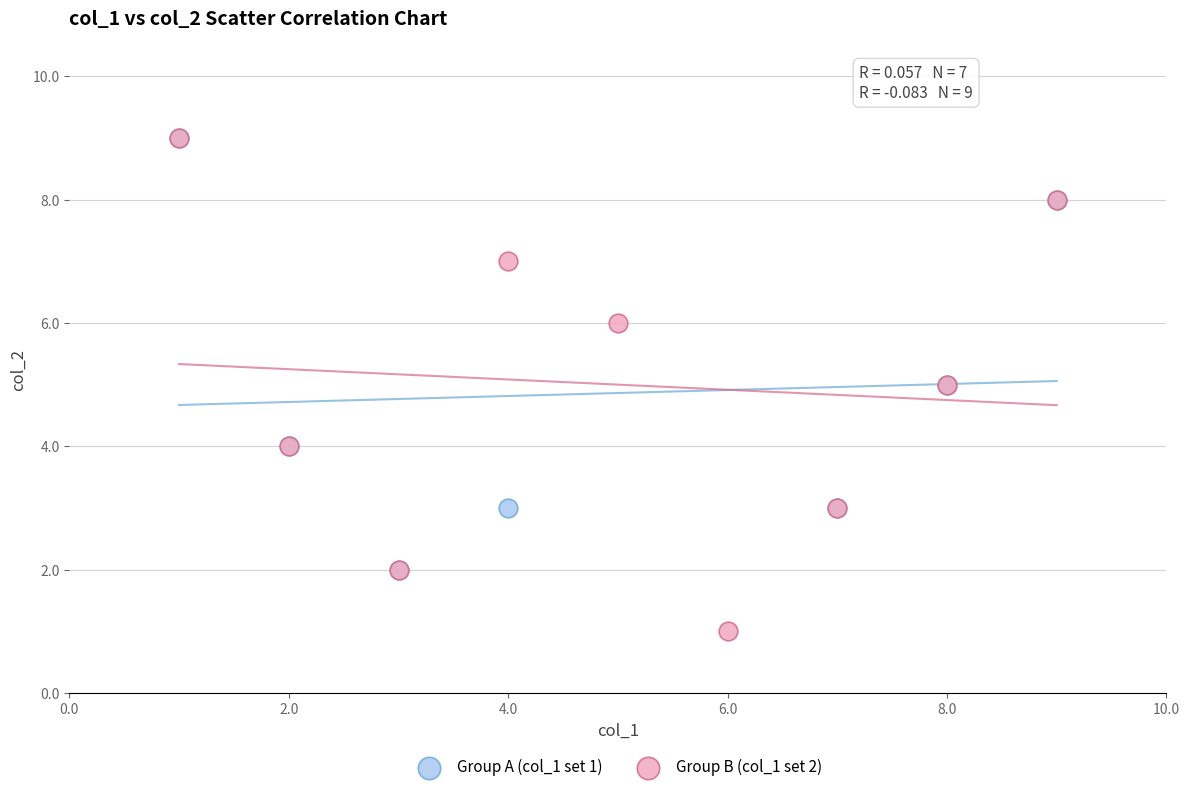

Which series reaches the minimum Y coordinate?

Group B (col_1 set 2)